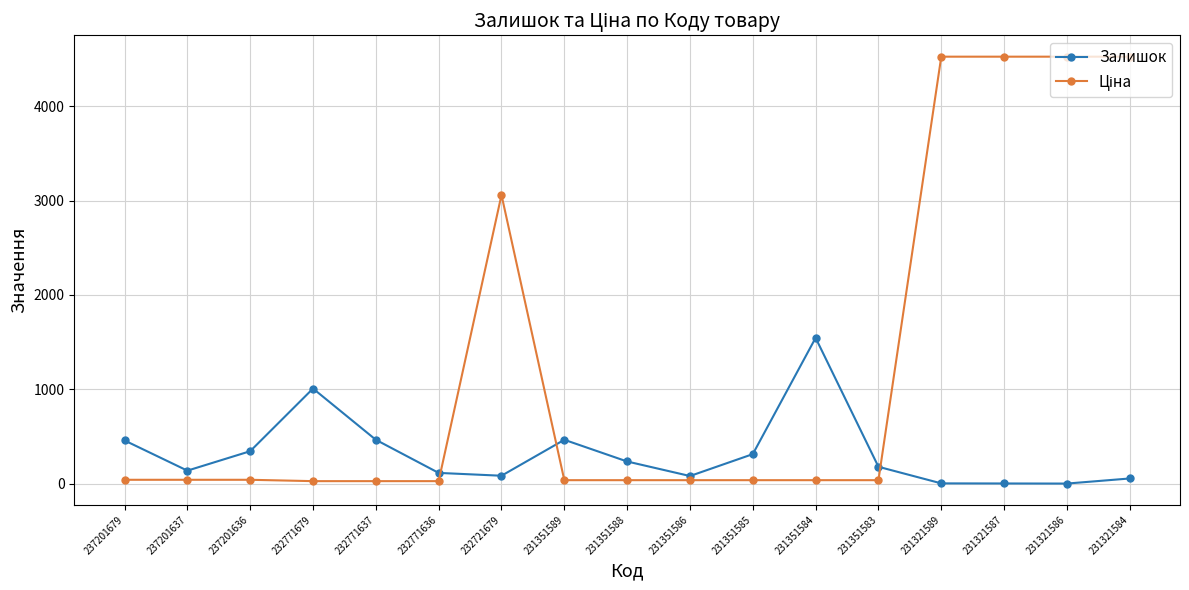

What is the total value across all series at 231321587?

4526.7